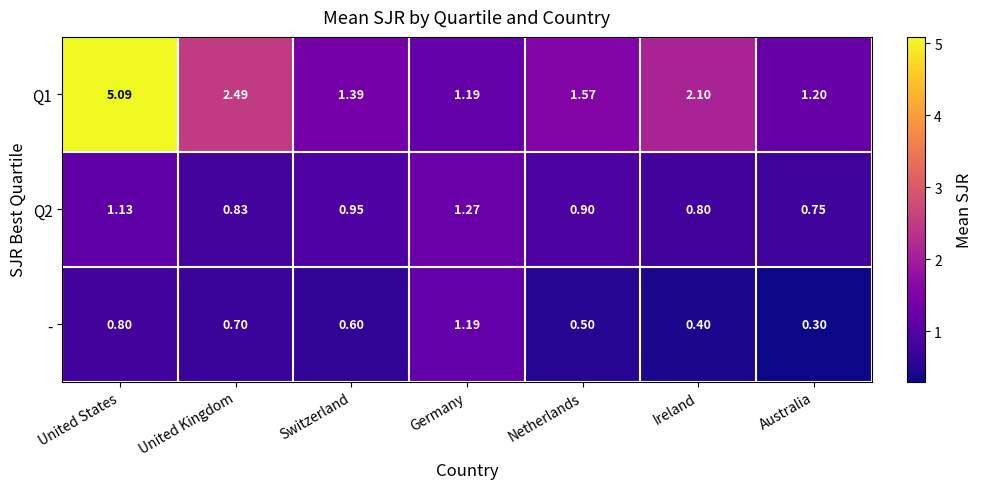

What is the total value across all series at United States?

7.0